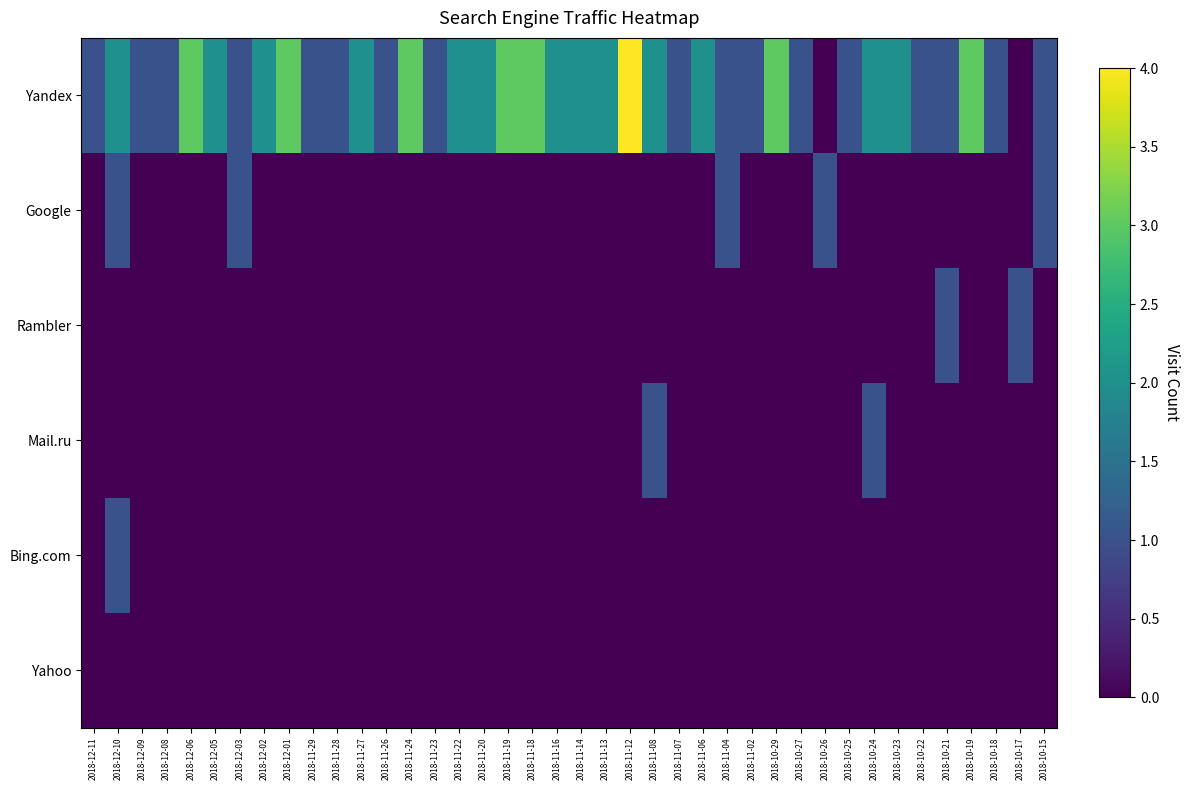

Which has a higher value, 2018-12-11 or 2018-11-22?

2018-11-22